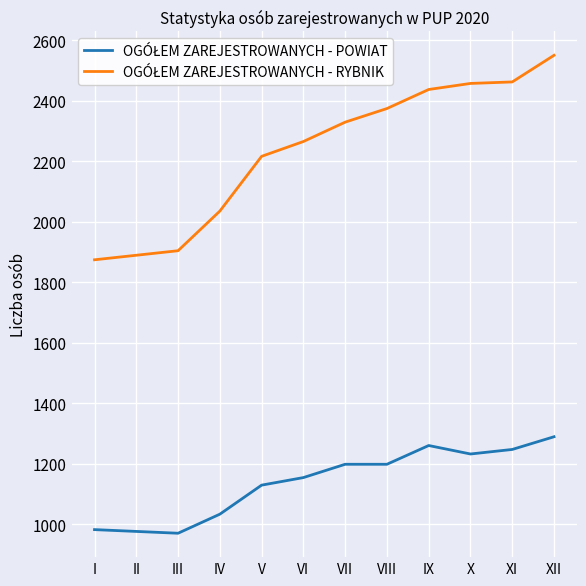

What is the greatest value displayed?

2550